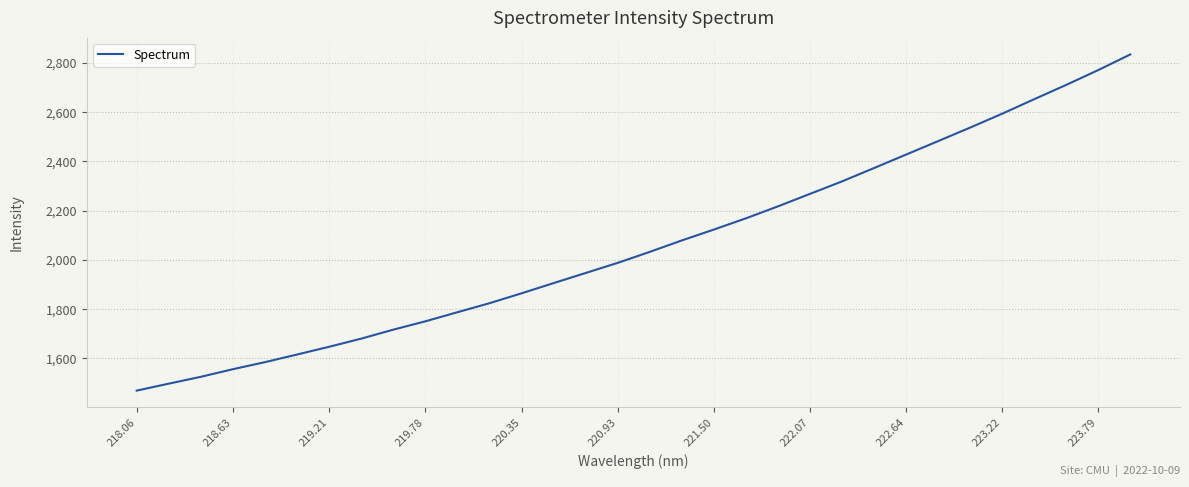

What is the maximum value shown in the chart?

2833.3